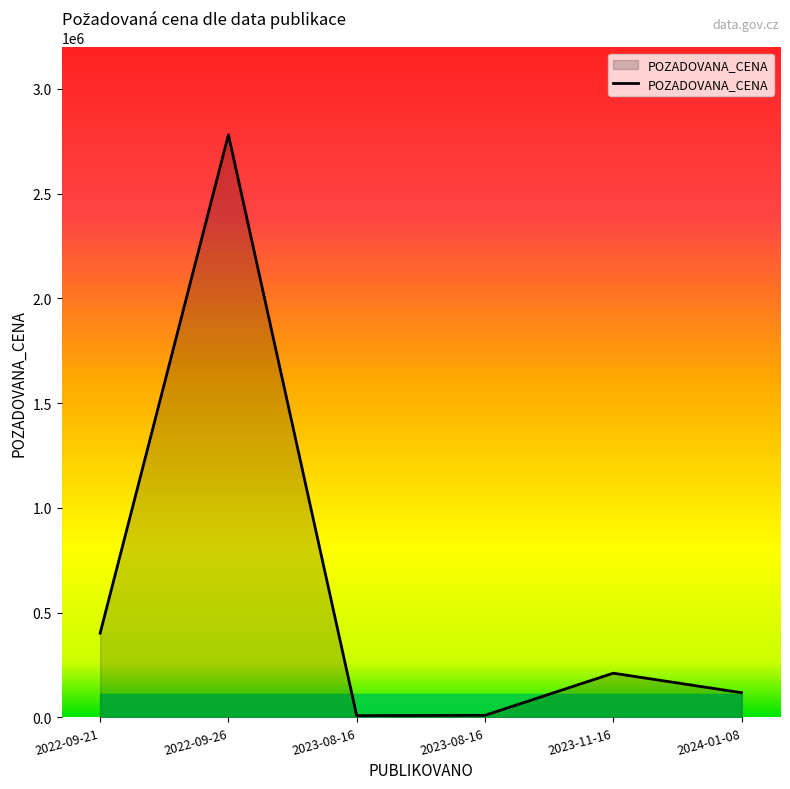

How many lines are shown in the chart?

1